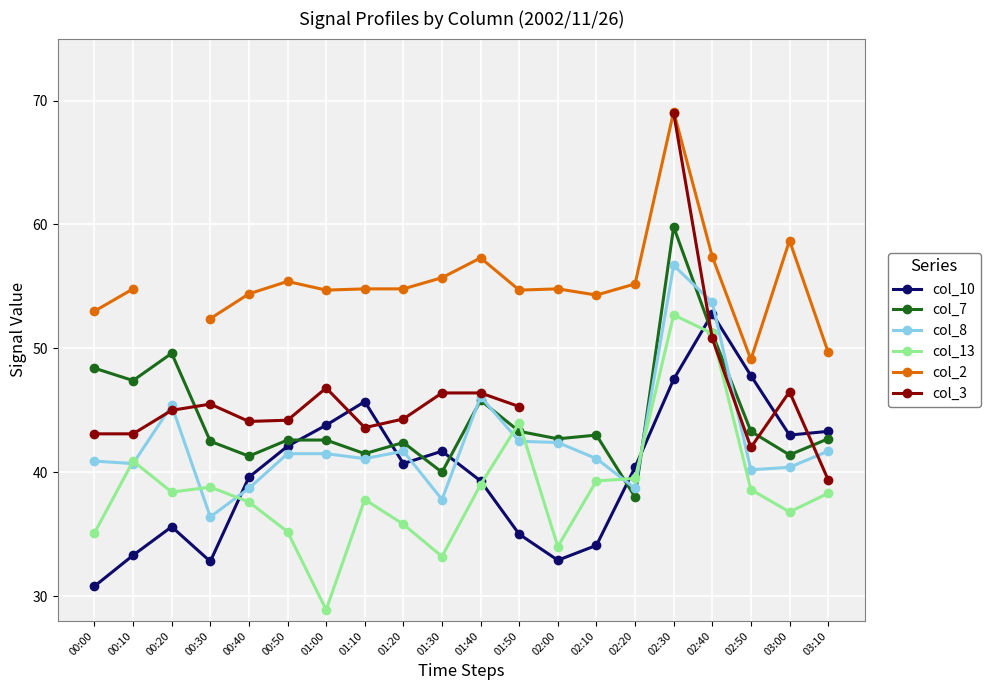

Which has a higher value, 01:20 or 01:50?

01:20